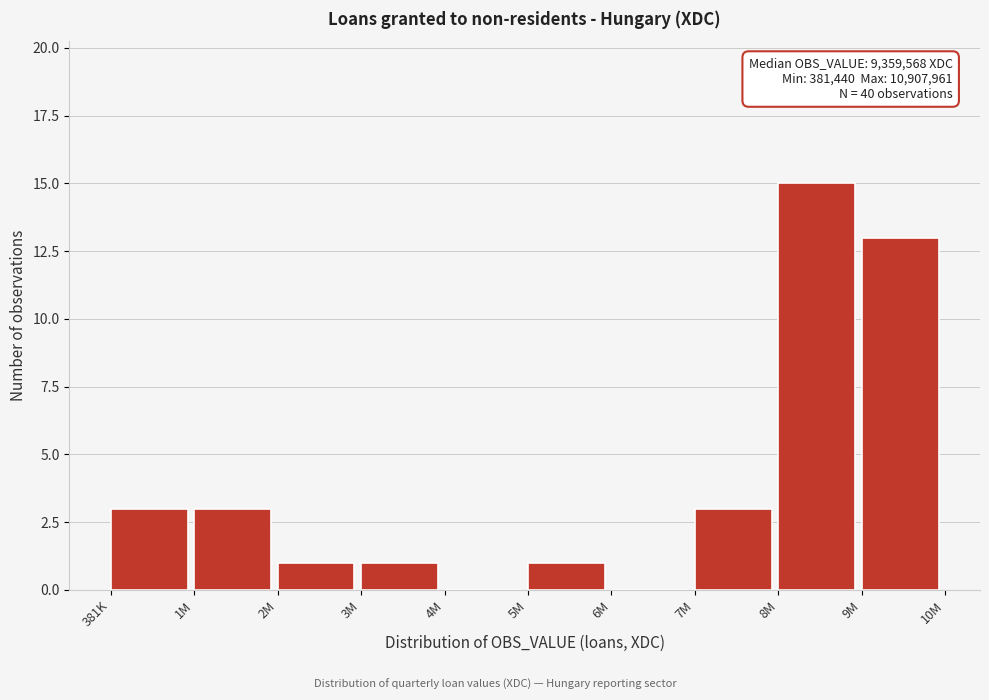

Reading right to left, list all the values displayed in this chart.

9M=13	8M=15	7M=3	6M=0	5M=1	4M=0	3M=1	2M=1	1M=3	381K=3